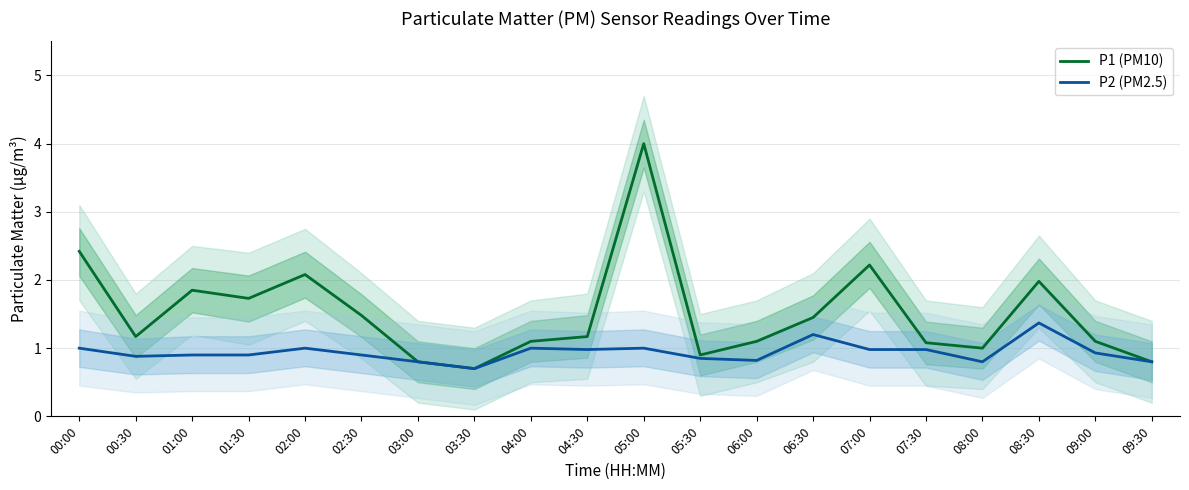

What are all the series names shown in the legend?

P1 (PM10), P2 (PM2.5)